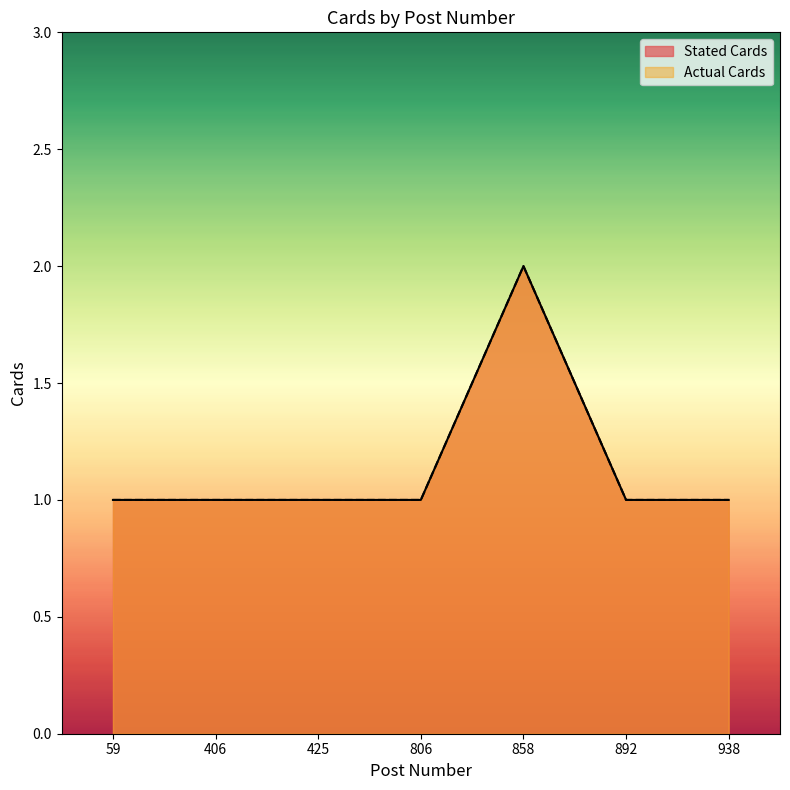

Is it true that Stated Cards equals 1 at 938?

True